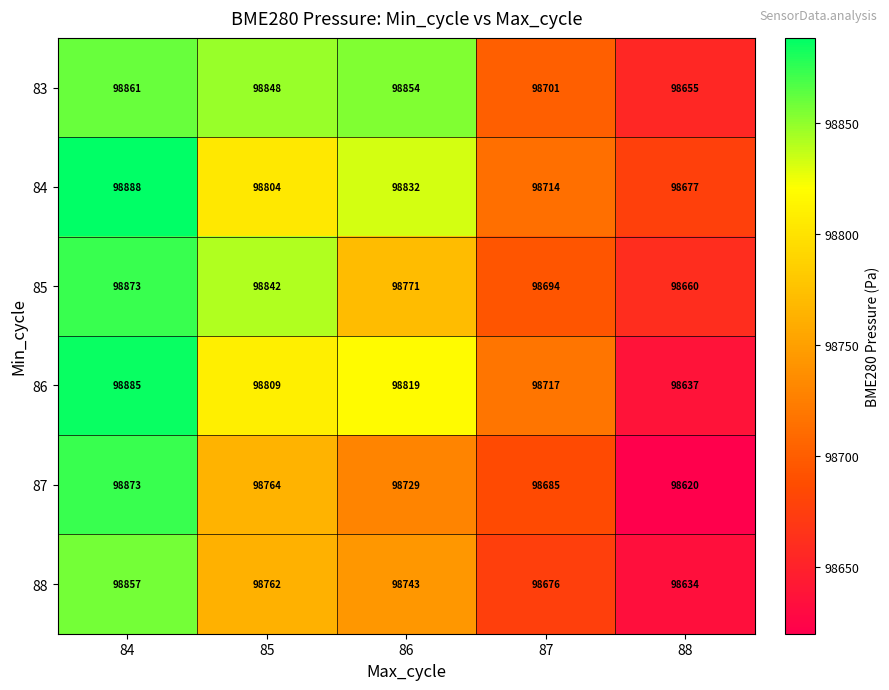

True or false: 88 has a value of 34123 at 88.

False